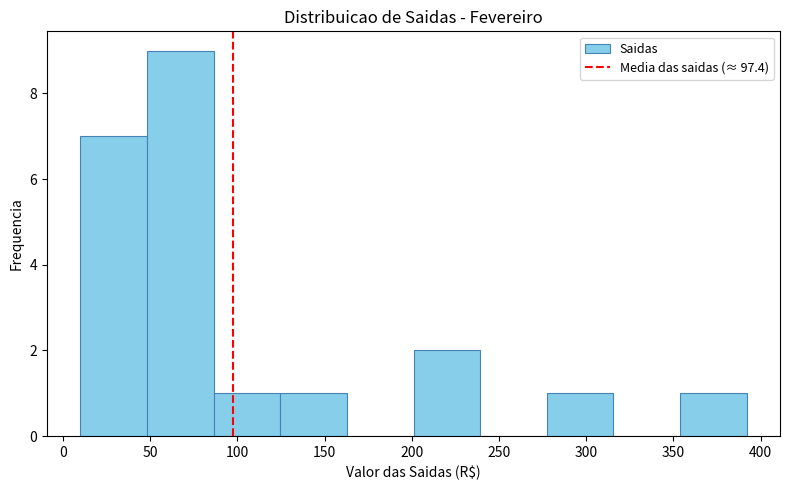

Reading left to right, transcribe this chart: for each bar, give the range it covers on the x-axis and its height. Neither the bar edges nor the heights are printed on the chart, so give them approximately, as read against the axes.

10 to 50: 7
50 to 85: 9
85 to 125: 1
125 to 165: 1
165 to 200: 0
200 to 240: 2
240 to 275: 0
275 to 315: 1
315 to 355: 0
355 to 390: 1